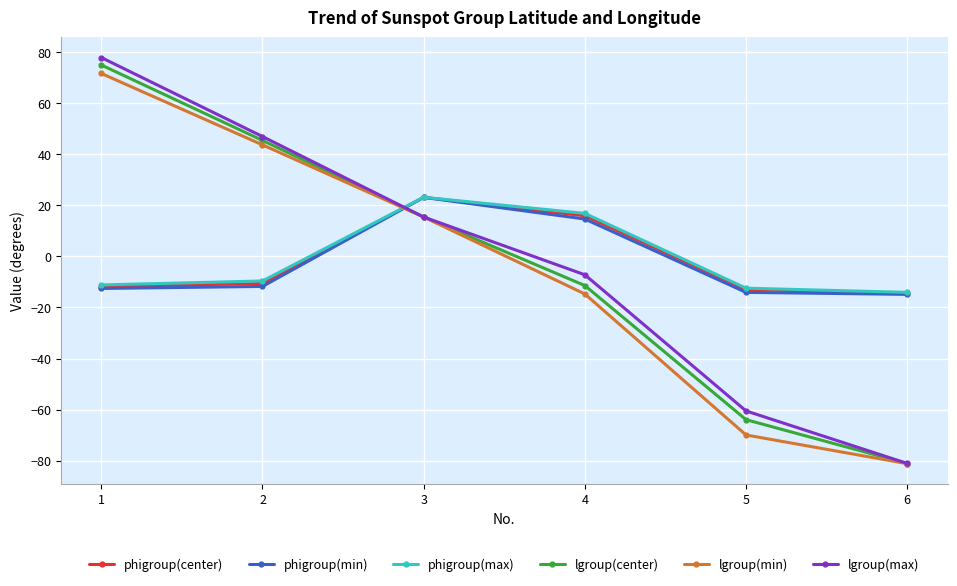

What is the value of the phigroup(center) point at the 6th from the left?

-14.4